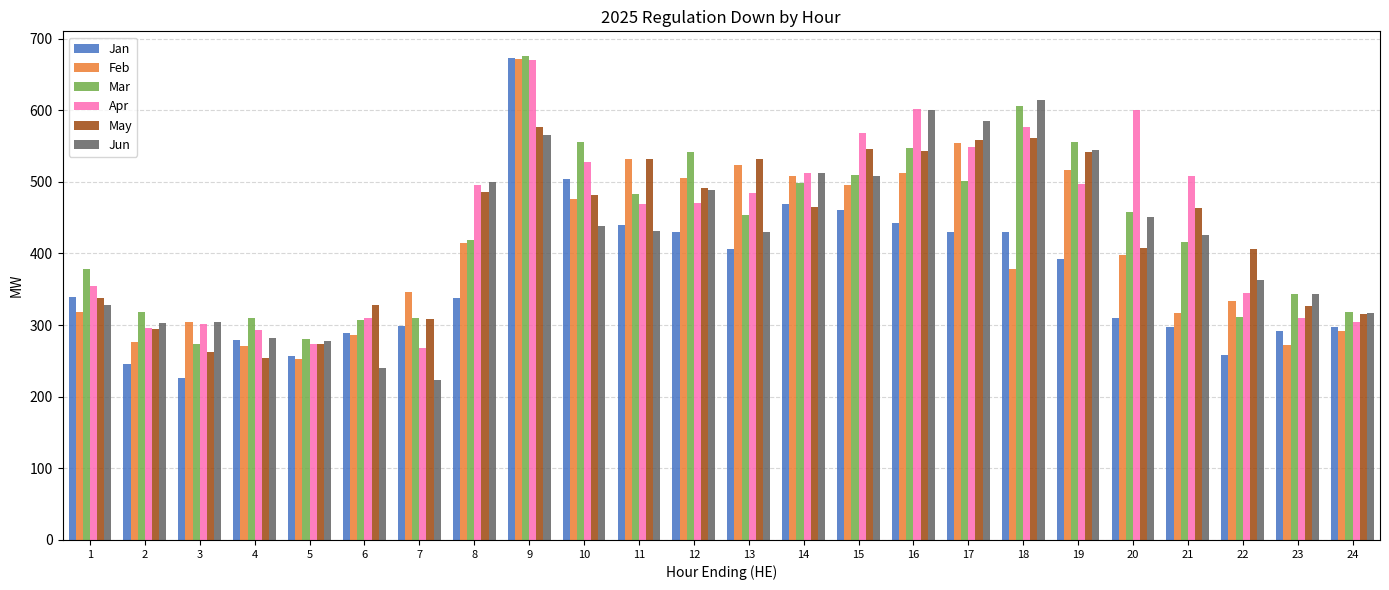

How many values in the May series exceed 464?

12